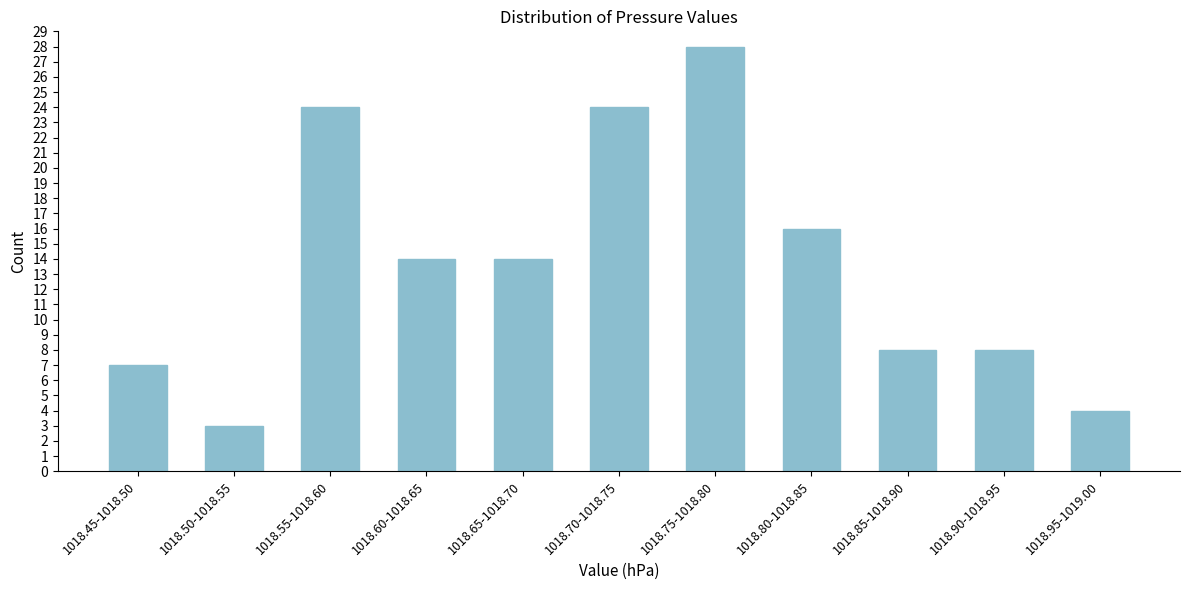

Reading right to left, what are all the values shown in this chart?

4	8	8	16	28	24	14	14	24	3	7